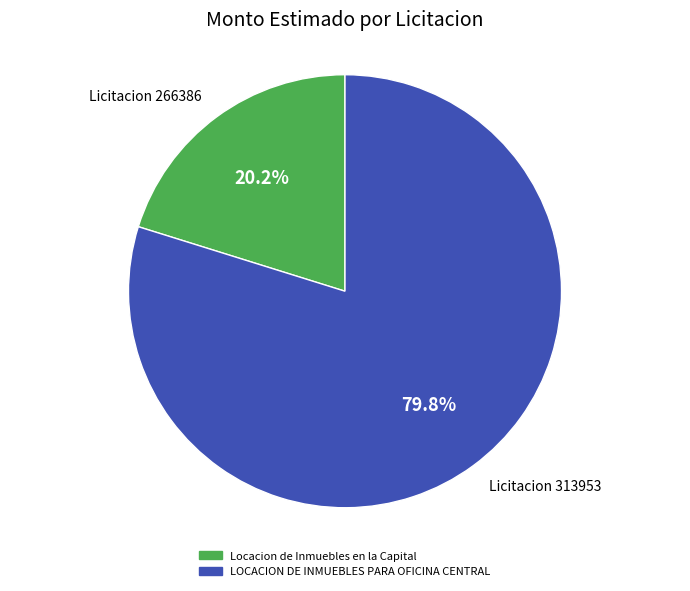

What portion of the pie excludes Licitacion 266386?

79.8%